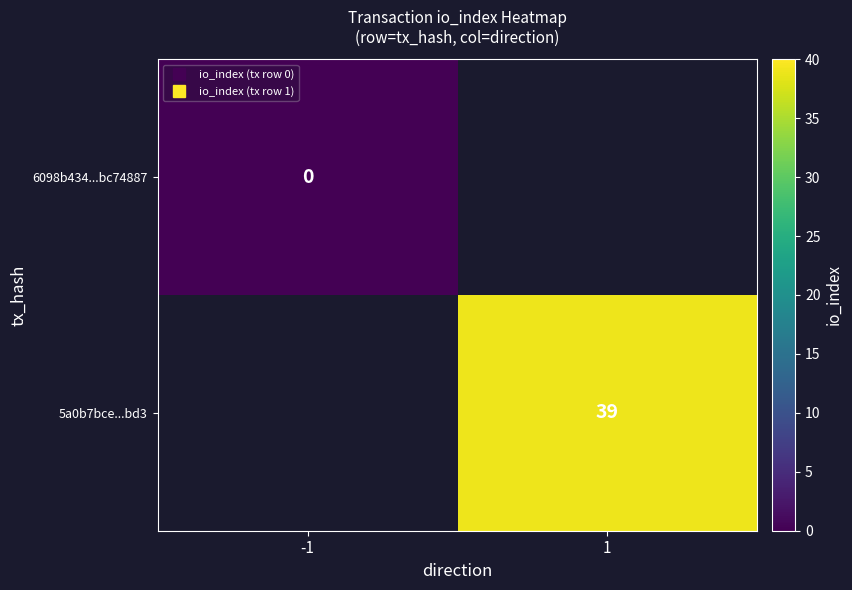

Between -1 and 1, which is larger?

1